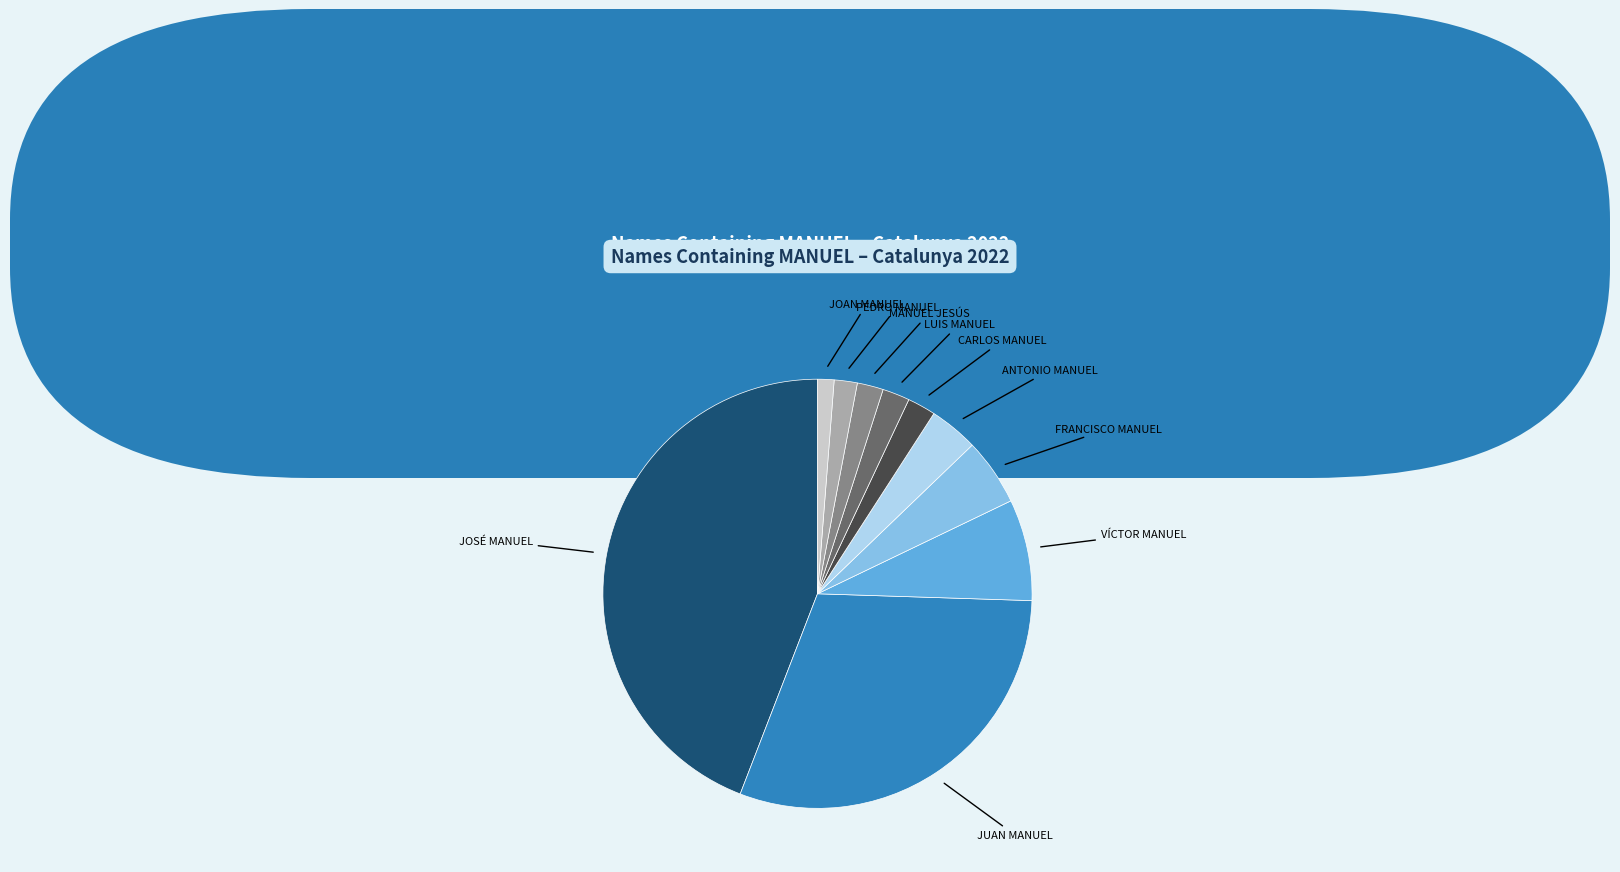

Do VÍCTOR MANUEL and ANTONIO MANUEL together represent more than half of the pie?

No